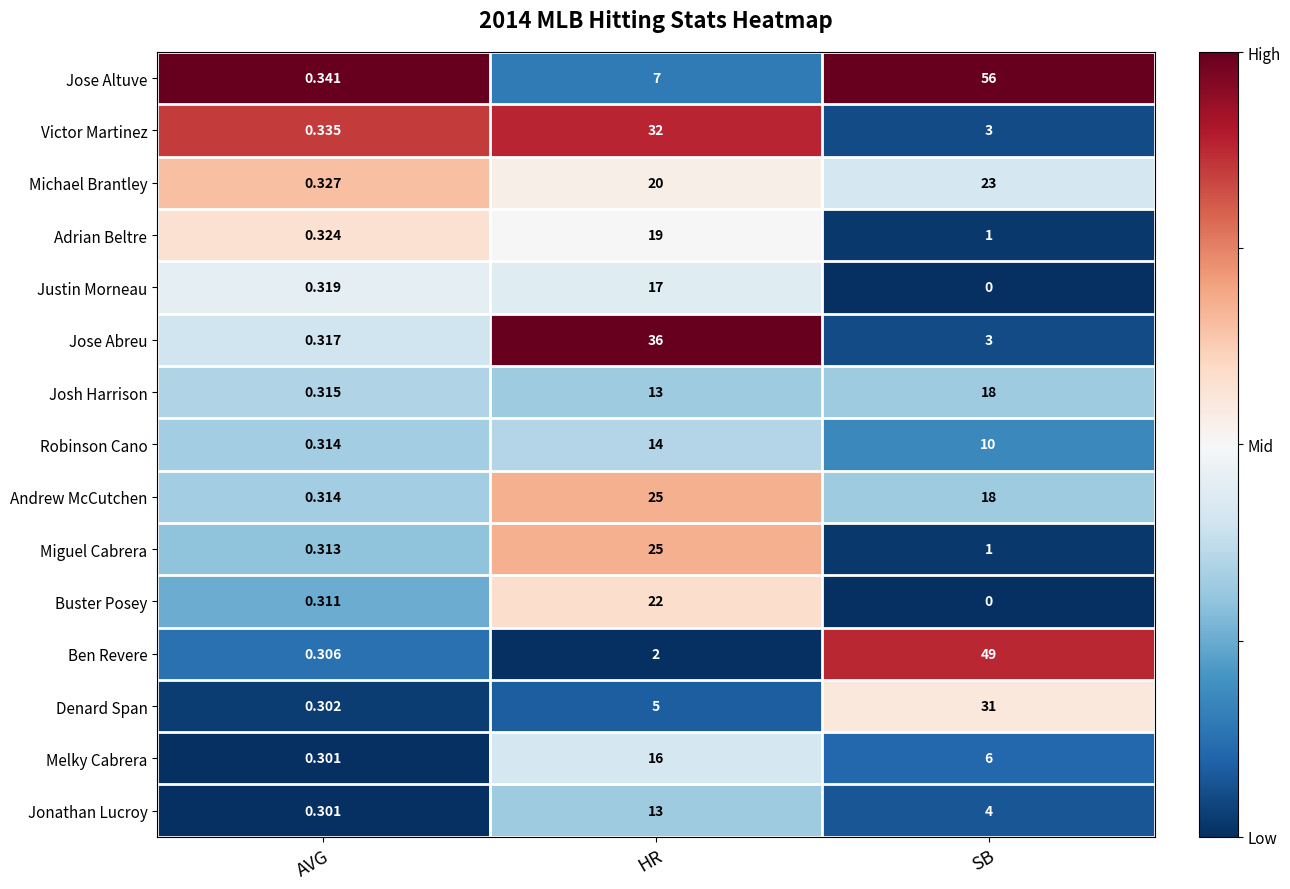

Which label corresponds to the largest value in the chart?

SB